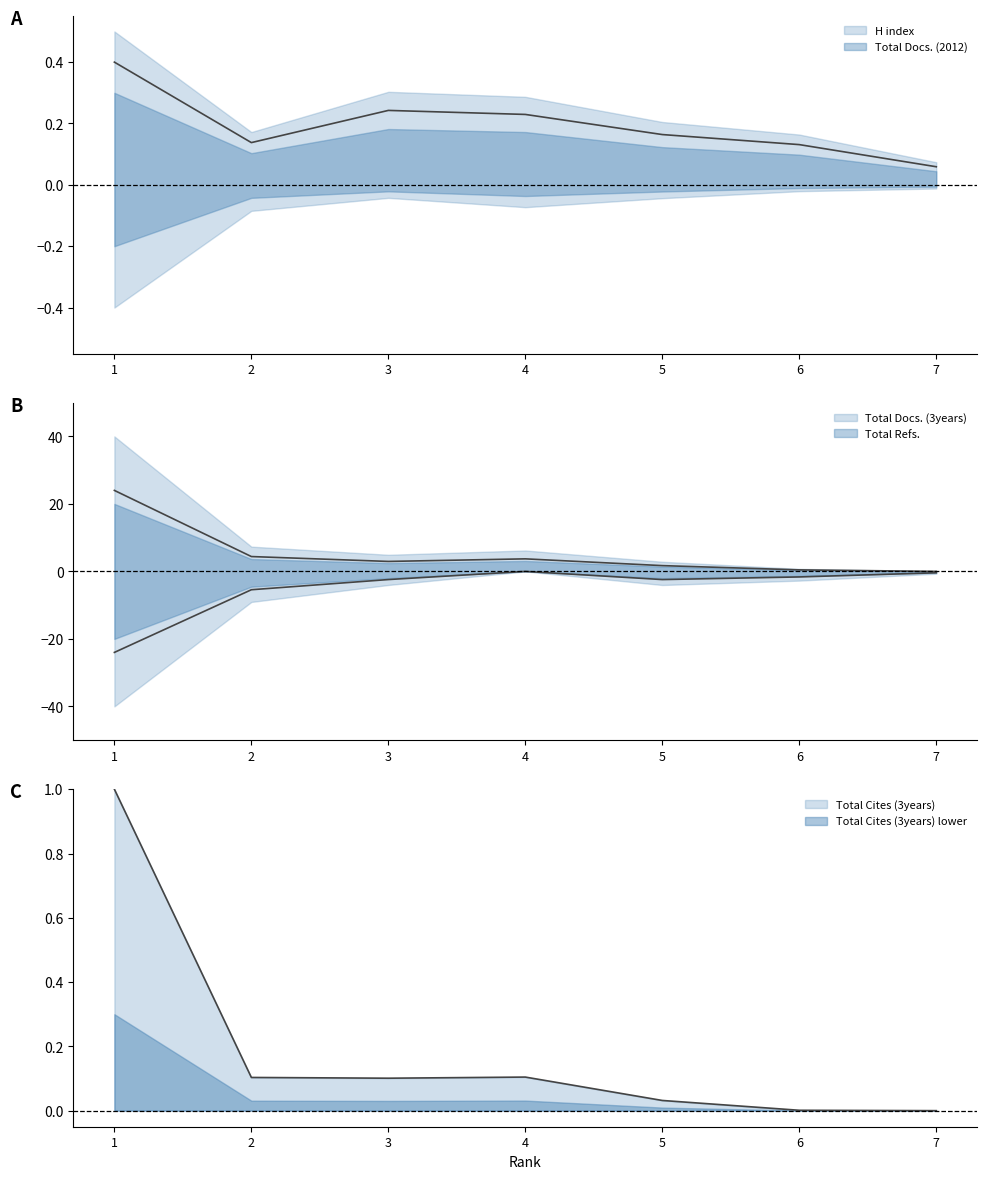

At how many categories does at least one series exceed 8?

1